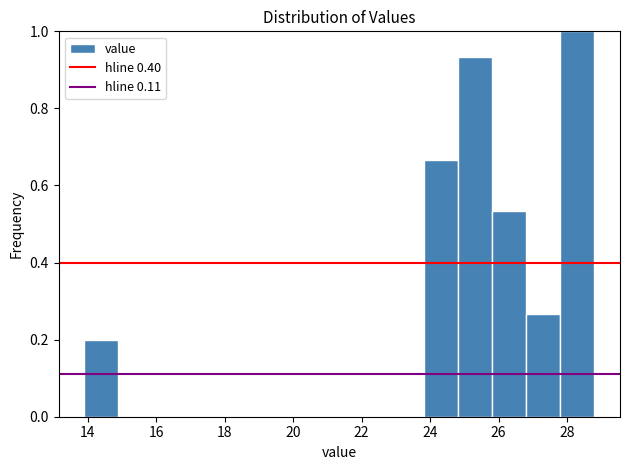

Over which range of the x-axis is the bar tallest?

27.8 to 28.8